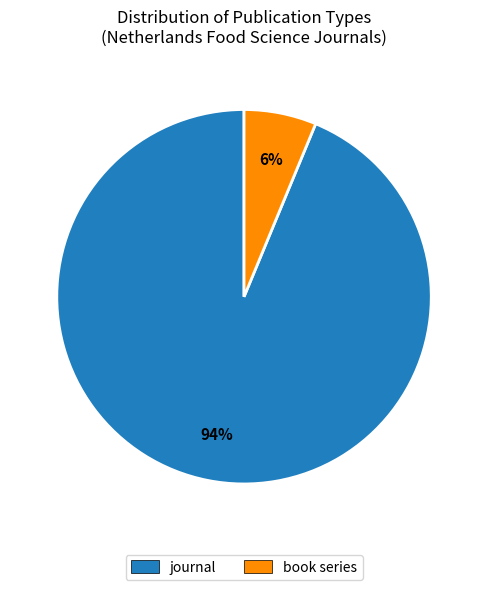

True or false: journal accounts for 99% of the total.

False